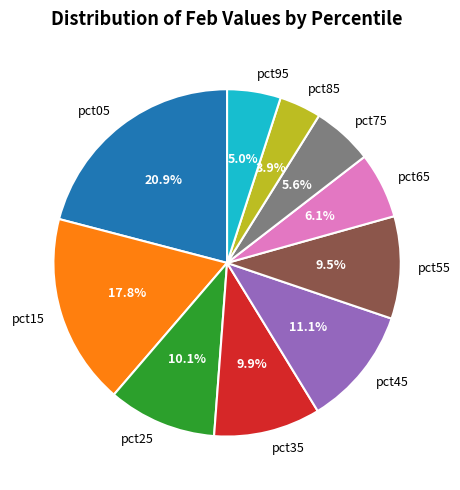

Which slice is the smallest?

pct85